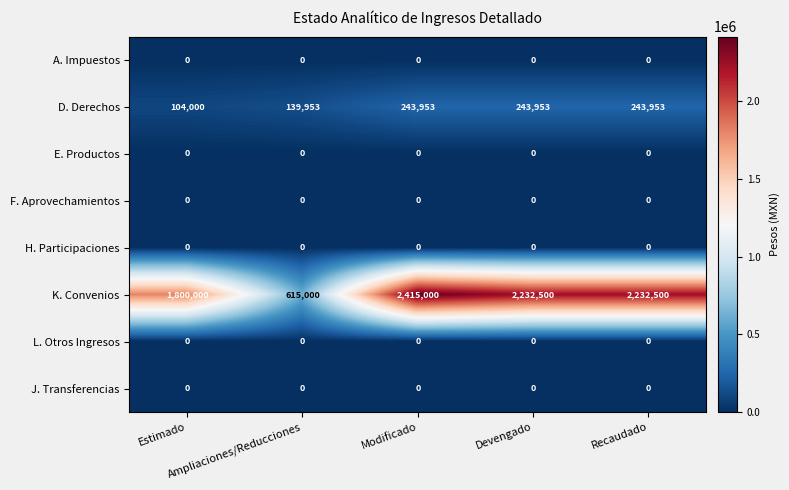

Which series has the widest spread of values?

K. Convenios